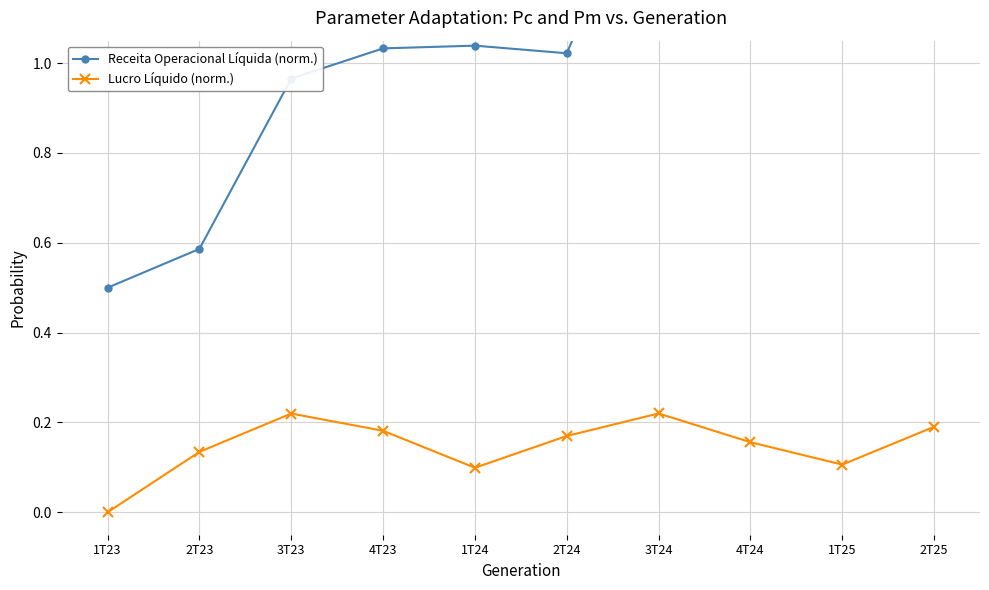

Is it true that Lucro Líquido (norm.) equals 0.1 at 1T23?

False